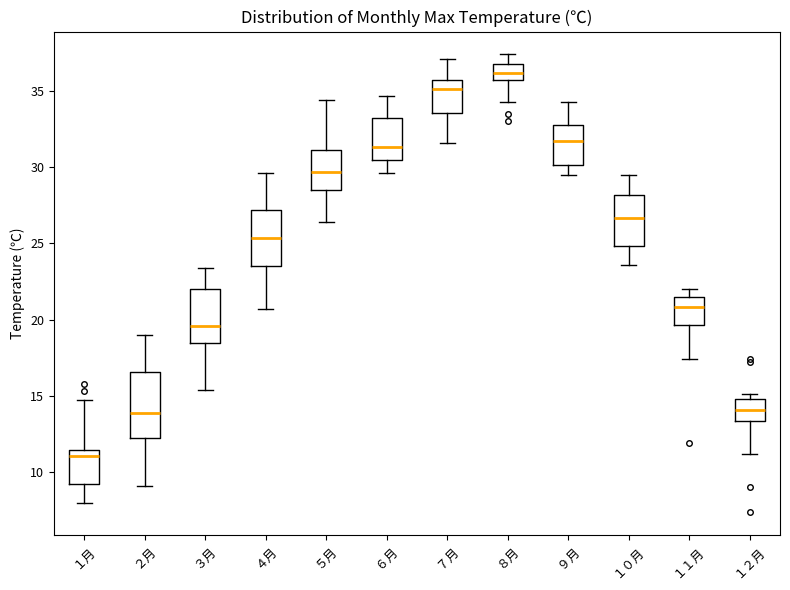

Reading left to right, read every box against the y-axis: the position of its median line, the range the box covers, and the ends of its whiskers. The values are not printed on the chart, so give them approximately, as read against the axis.

１月: median 11.0, box 9.0 to 11.5, whiskers 8.0 to 14.5
２月: median 14.0, box 12.5 to 16.5, whiskers 9.0 to 19.0
３月: median 19.5, box 18.5 to 22.0, whiskers 15.5 to 23.5
４月: median 25.5, box 23.5 to 27.0, whiskers 20.5 to 29.5
５月: median 29.5, box 28.5 to 31.0, whiskers 26.5 to 34.5
６月: median 31.5, box 30.5 to 33.5, whiskers 29.5 to 34.5
７月: median 35.0, box 33.5 to 36.0, whiskers 31.5 to 37.0
８月: median 36.0, box 35.5 to 37.0, whiskers 34.5 to 37.5
９月: median 32.0, box 30.0 to 33.0, whiskers 29.5 to 34.5
１０月: median 26.5, box 25.0 to 28.0, whiskers 23.5 to 29.5
１１月: median 21.0, box 19.5 to 21.5, whiskers 17.5 to 22.0
１２月: median 14.0, box 13.5 to 15.0, whiskers 11.0 to 15.0 (just above the box's upper edge)